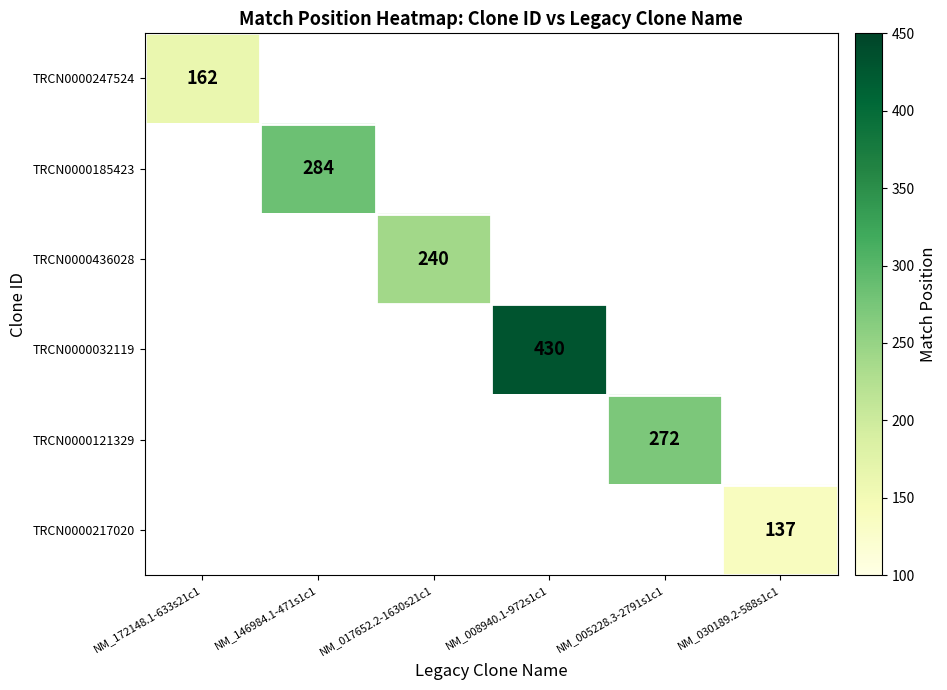

Which label corresponds to the largest value in the chart?

NM_008940.1-972s1c1